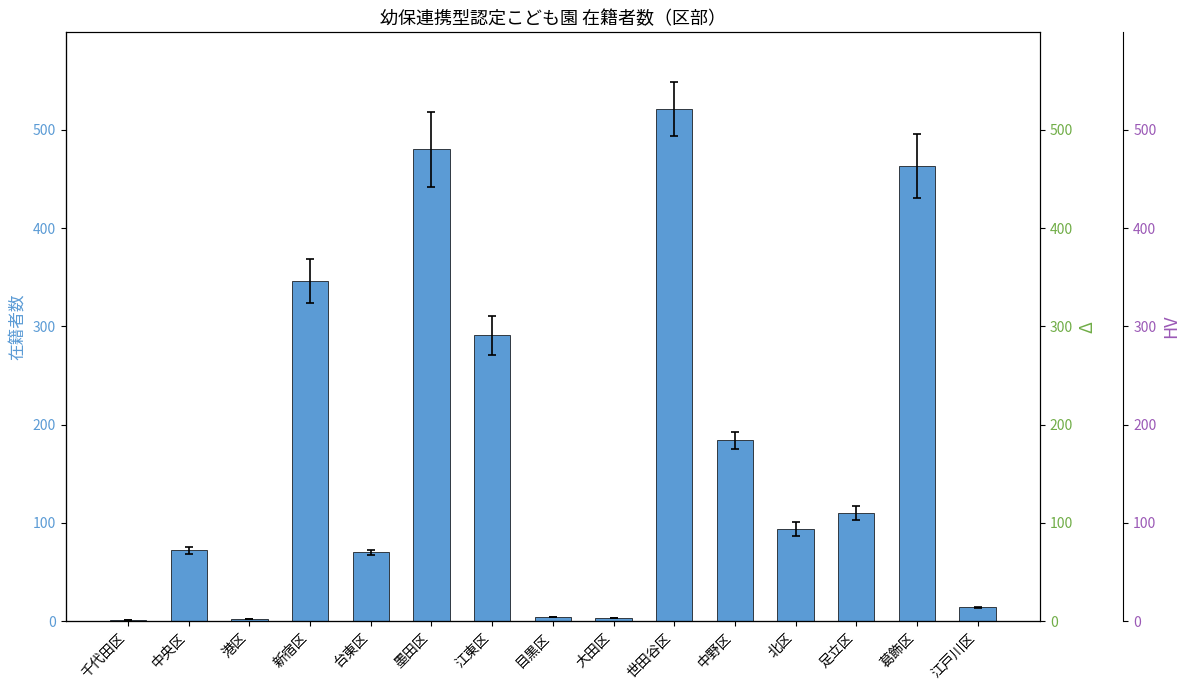

What is the value of the 9th bar from the left?

3